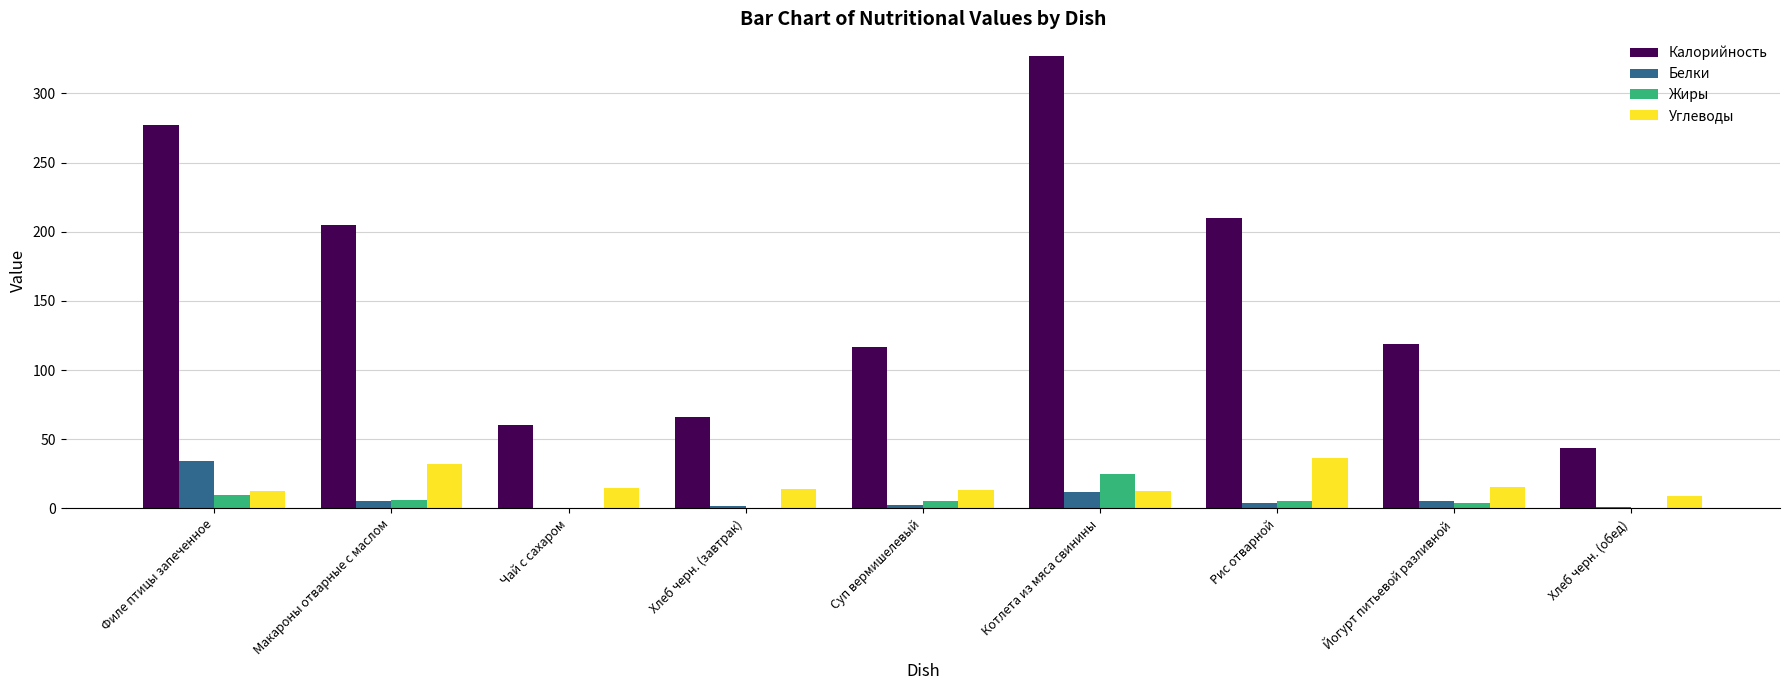

What is the approximate value of Углеводы at Чай с сахаром?

15.0